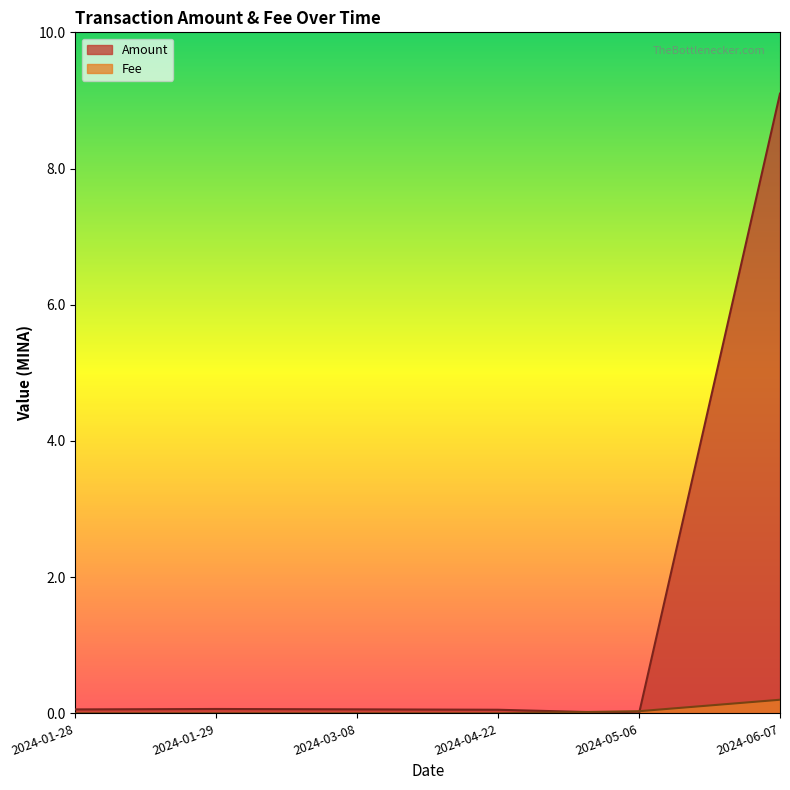

At how many categories does at least one series exceed 7?

1